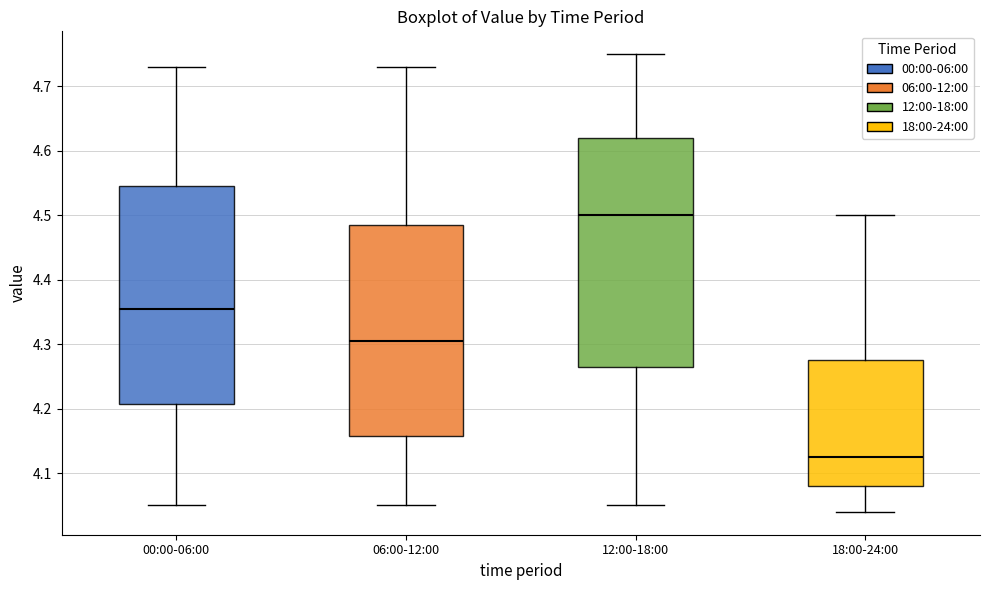

Where does the upper whisker of the box for 00:00-06:00 end on the y-axis? The values are not printed on the chart, so give them approximately, as read against the axis.

4.73